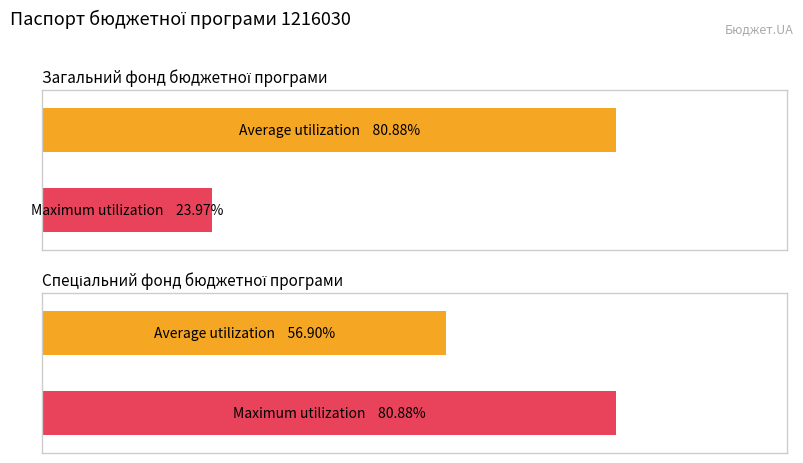

Which series has the largest total across all categories?

Average utilization